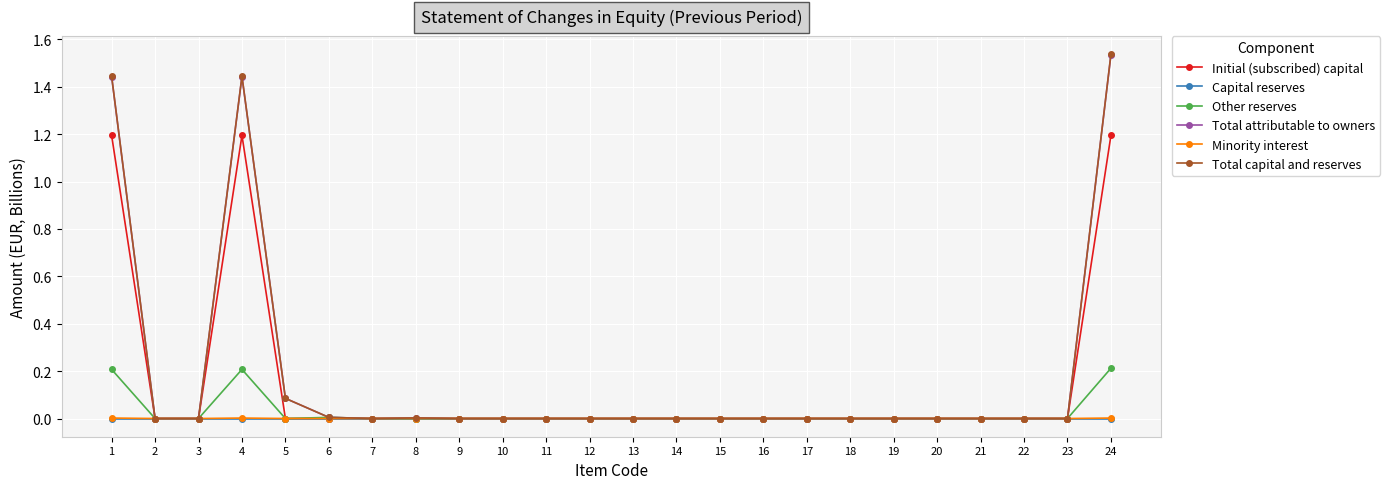

What are all the series names shown in the legend?

Initial (subscribed) capital, Capital reserves, Other reserves, Total attributable to owners, Minority interest, Total capital and reserves